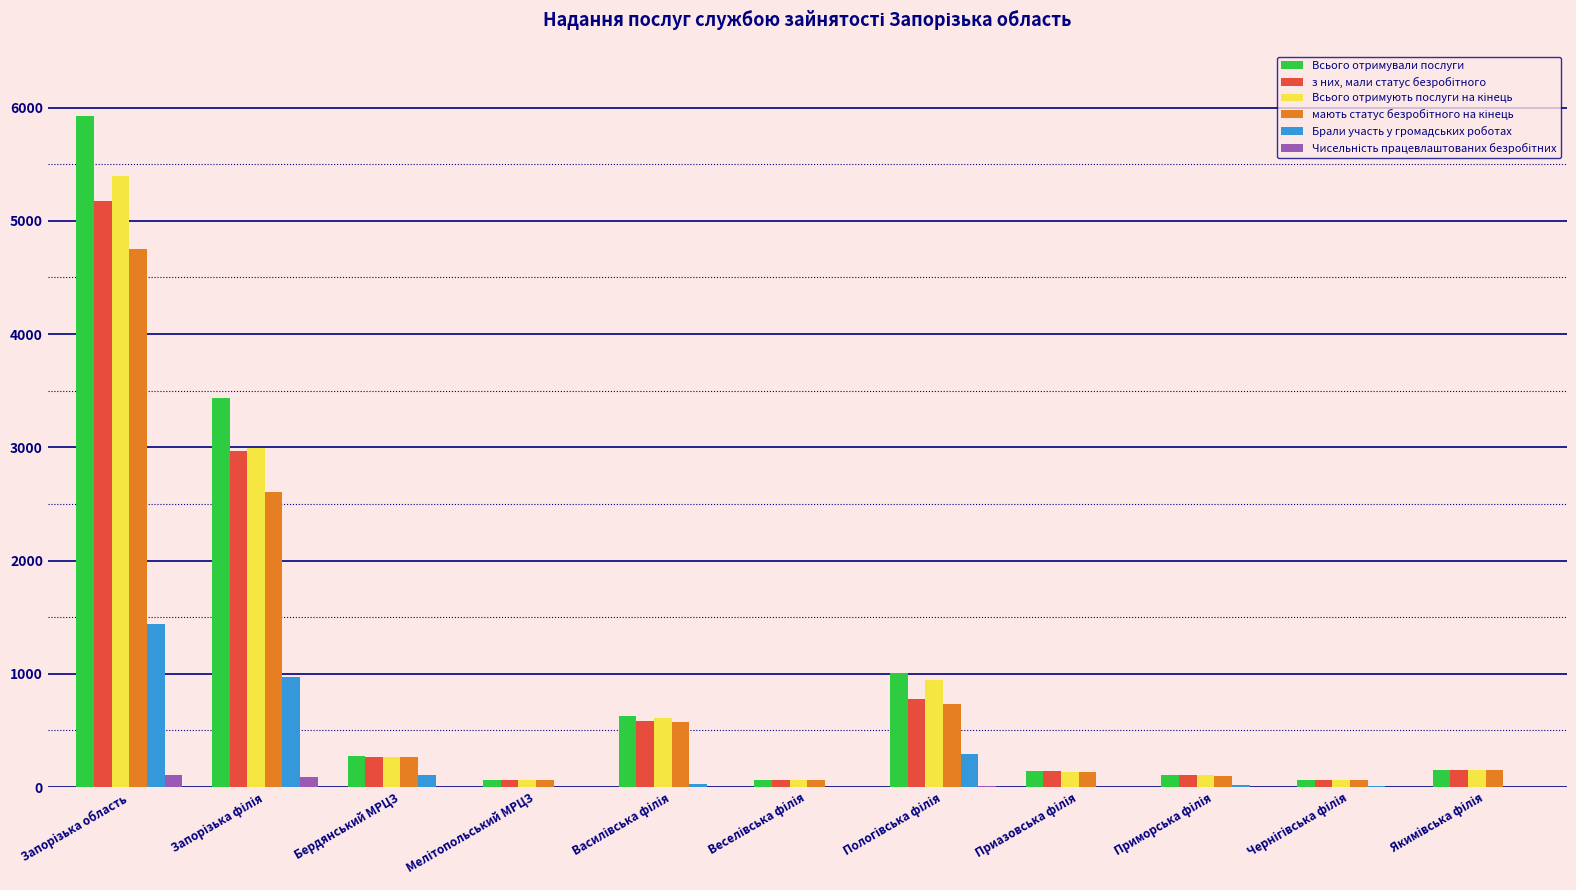

Reading left to right, transcribe all the data shown in this chart.

Всього отримували послуги: 5925	3436	271	67	626	61	1004	142	106	62	150
з них, мали статус безробітного: 5177	2964	265	67	587	61	777	141	103	62	150
Всього отримують послуги на кінець: 5394	2991	268	65	611	61	946	137	105	60	150
мають статус безробітного на кінець: 4756	2609	262	65	579	61	732	136	102	60	150
Брали участь у громадських роботах: 1442	970	111	0	31	0	296	5	18	11	0
Чисельність працевлаштованих безробітних: 103	86	0	0	2	0	11	3	0	1	0